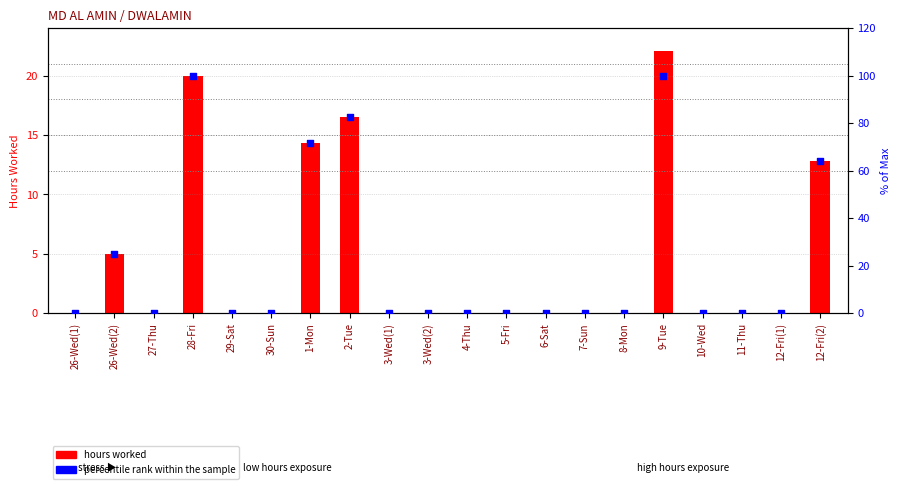

What is the total value across all series at 9-Tue?

122.1